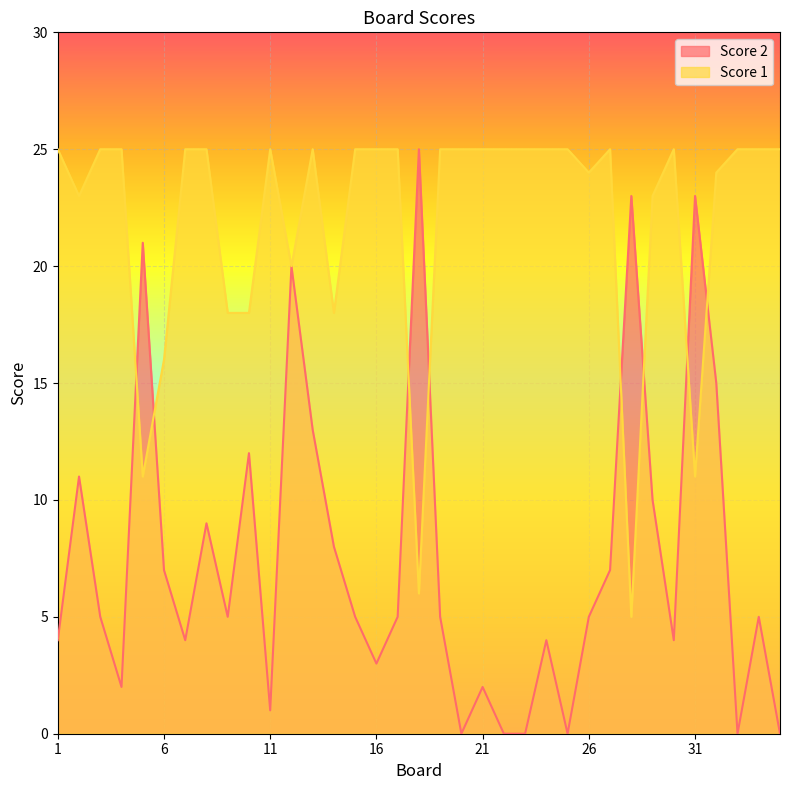

How many times do Score 1 and Score 2 cross each other?

8